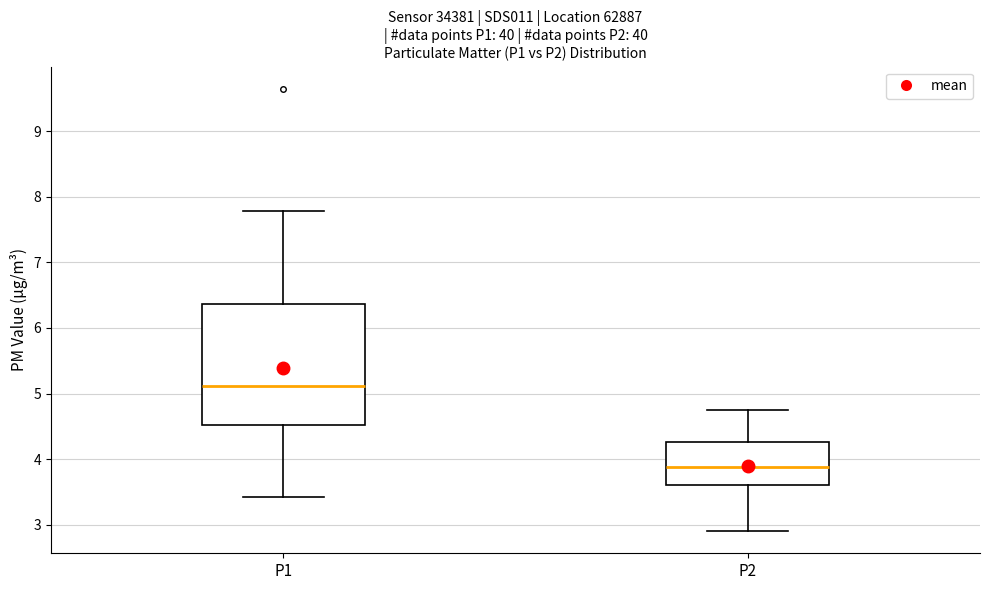

Which box is the tallest, from its lower edge to its upper edge?

P1